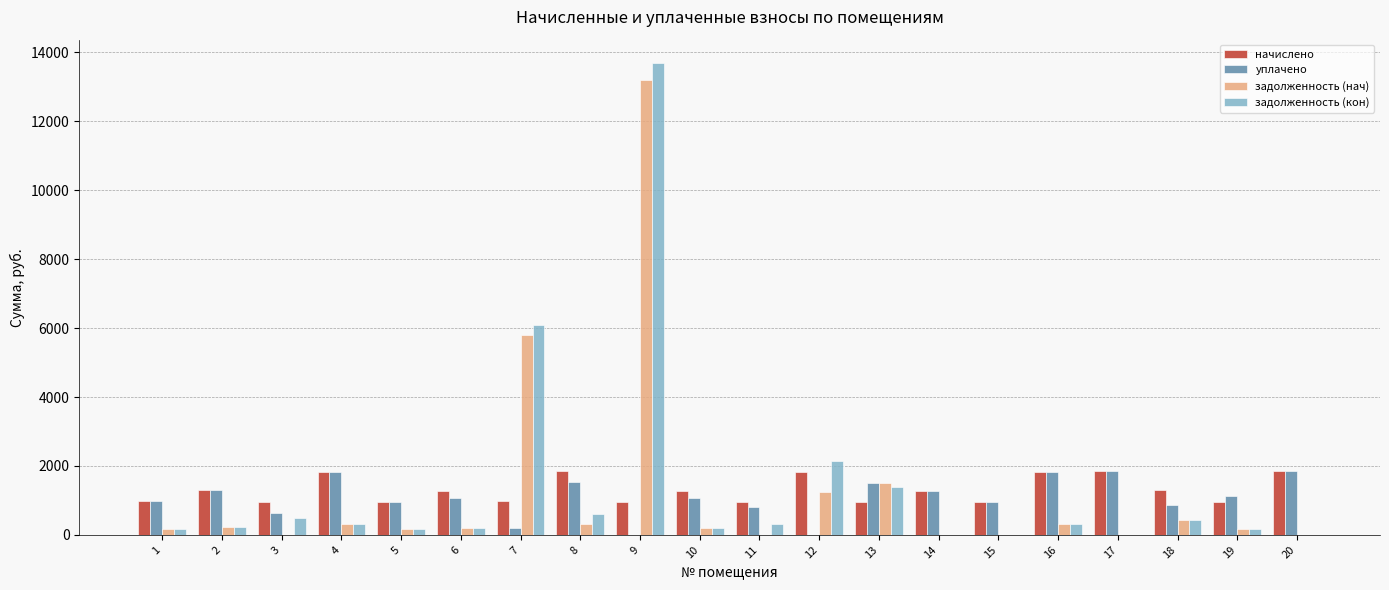

What is the greatest value displayed?

13681.6